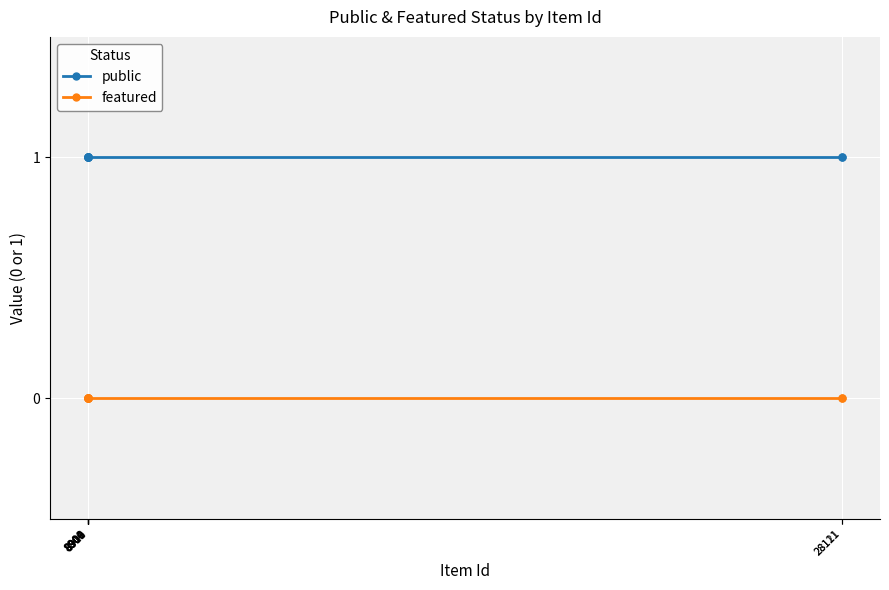

Reading left to right, list all the values displayed in this chart.

public: 8900=1	8901=1	8904=1	8906=1	8909=1	8910=1	8911=1	28111=1	28121=1
featured: 8900=0	8901=0	8904=0	8906=0	8909=0	8910=0	8911=0	28111=0	28121=0